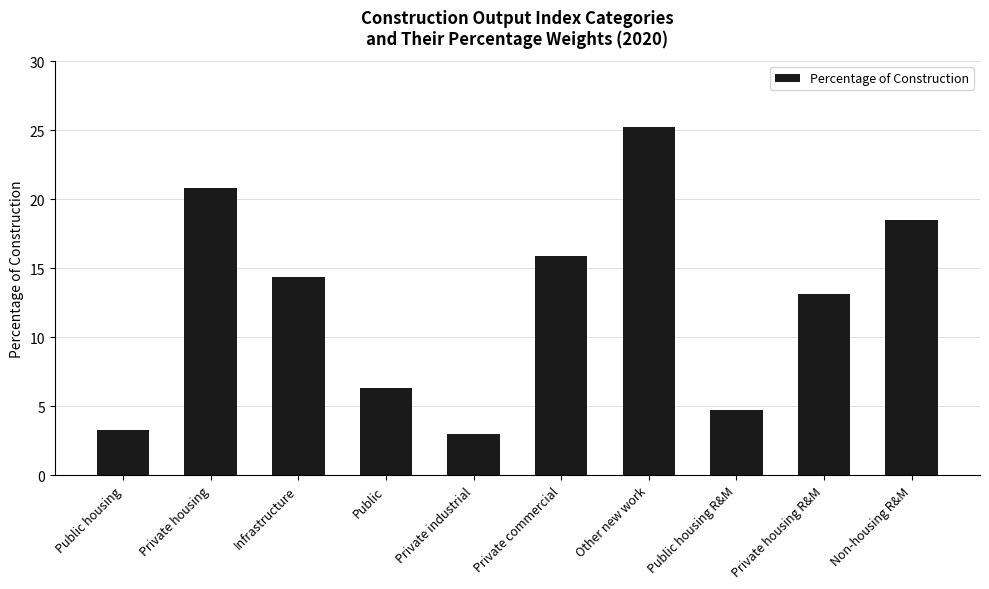

What is the minimum value shown in the chart?

3.0